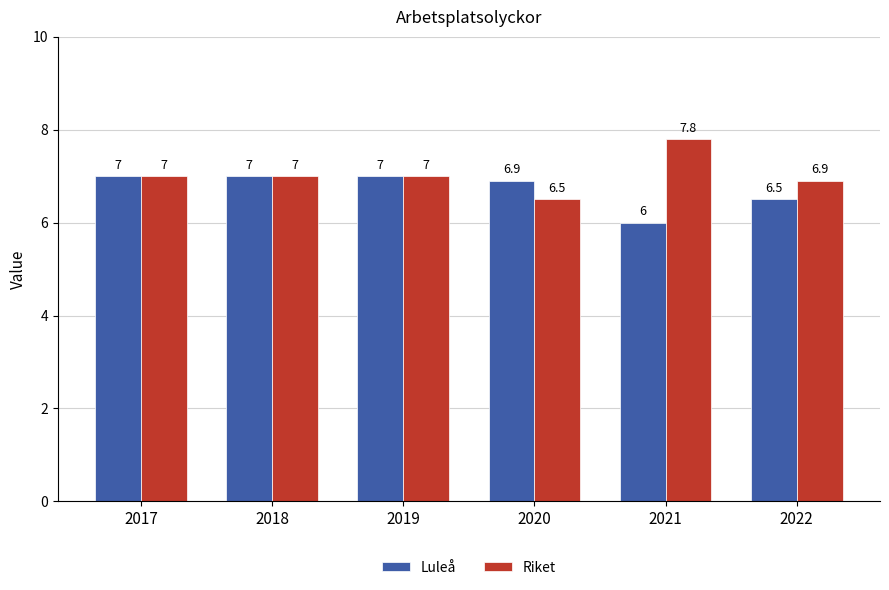

Rank the series by their average value, from lowest to highest.

Luleå, Riket